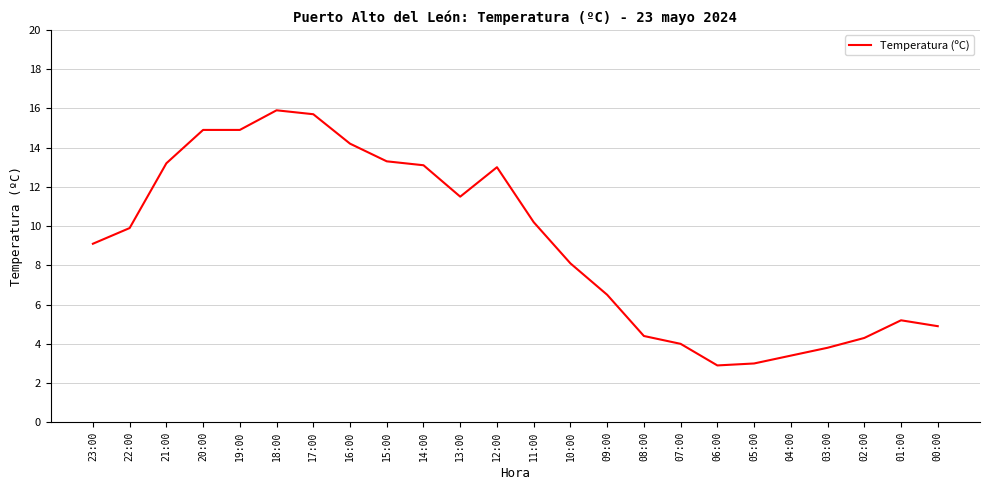

Where does the data first go above 9?

23:00